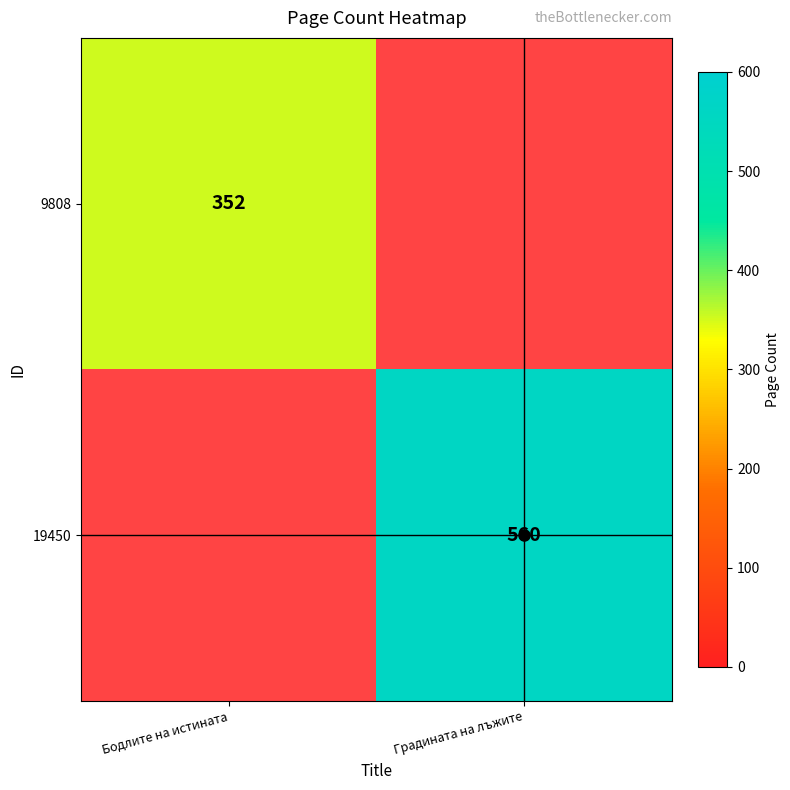

True or false: 19450 has a value of 230 at Градината на лъжите.

False